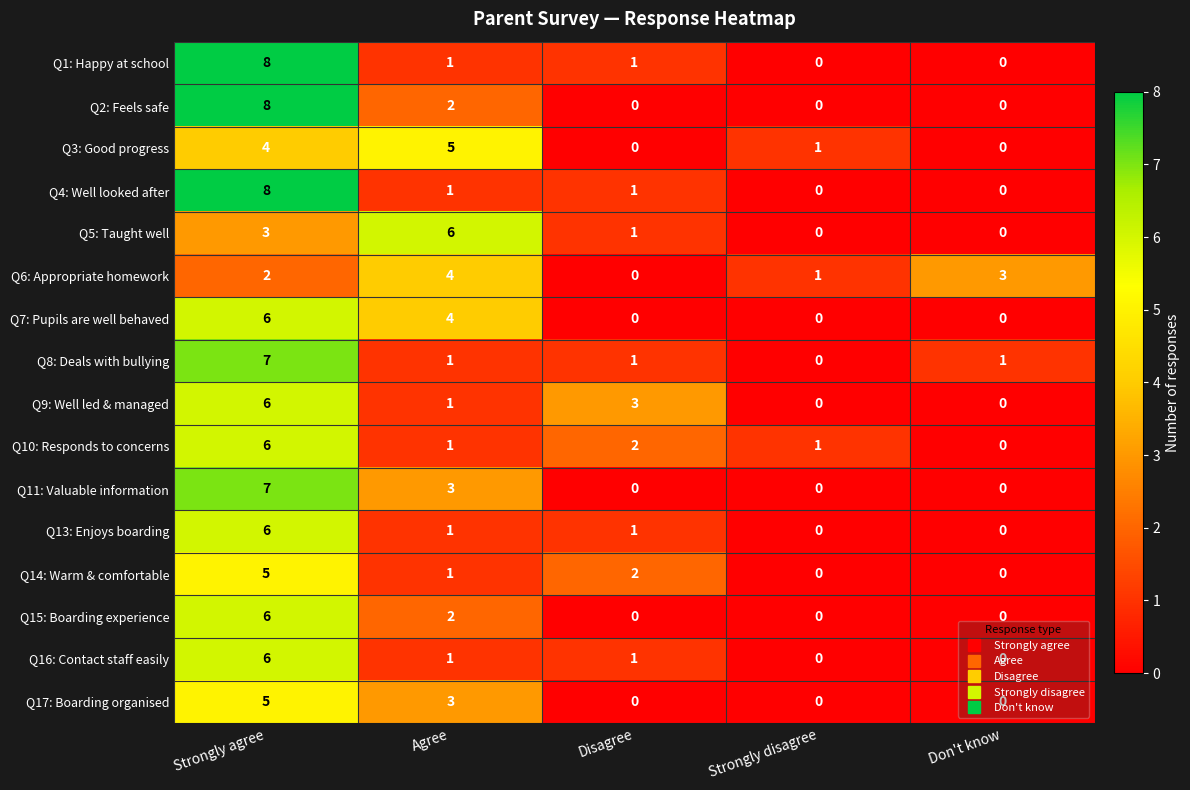

Is the value of Q2: Feels safe at Strongly disagree greater than the value of Q6: Appropriate homework at Strongly disagree?

No